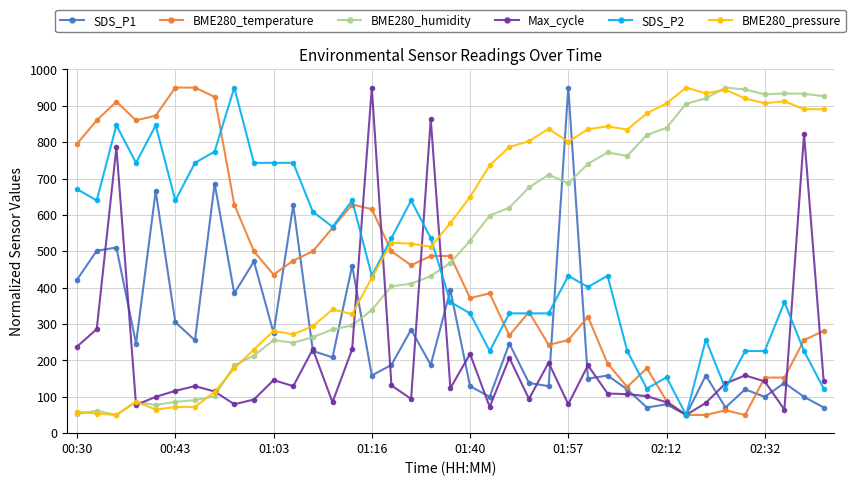

What is the minimum value for BME280_pressure?

50.0